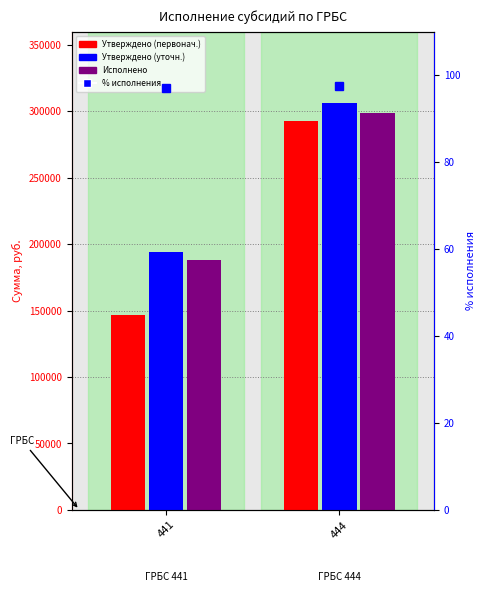

What is the value of the Утверждено (первонач.) bar at the 2nd from the left?

292508.0